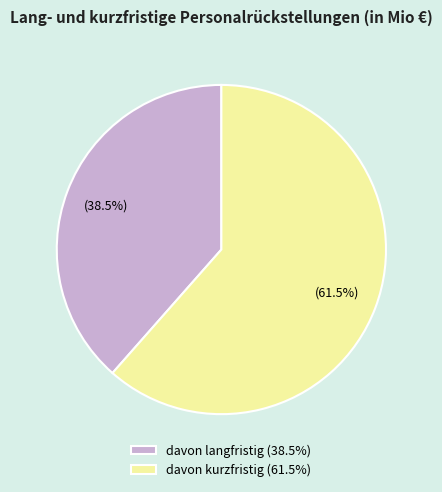

Combined, do davon langfristig (38.5%) and davon kurzfristig (61.5%) account for over 50%?

Yes